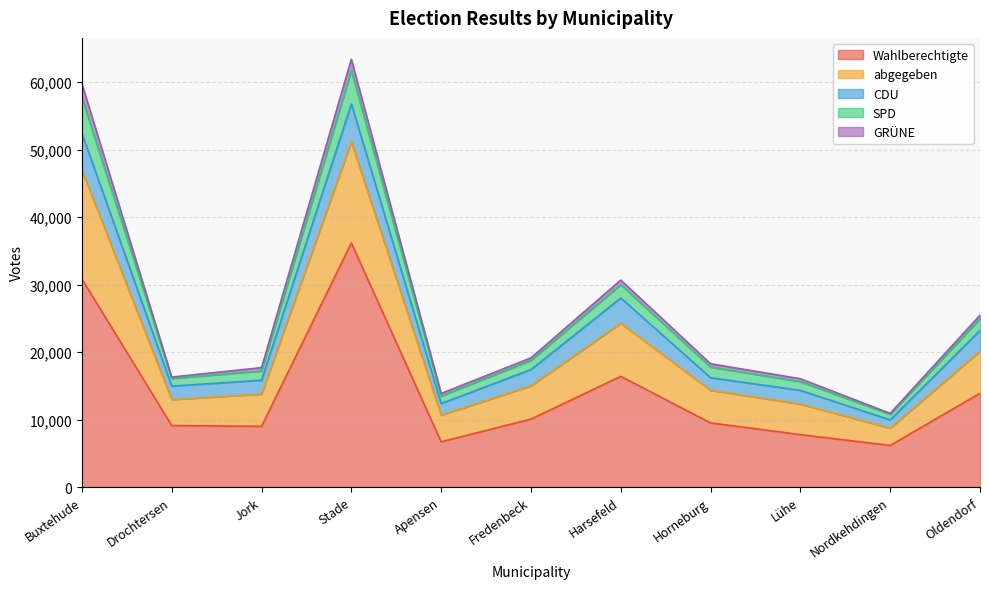

Rank the categories by Wahlberechtigte value from highest to lowest.

Stade, Buxtehude, Harsefeld, Oldendorf, Fredenbeck, Horneburg, Drochtersen, Jork, Lühe, Apensen, Nordkehdingen